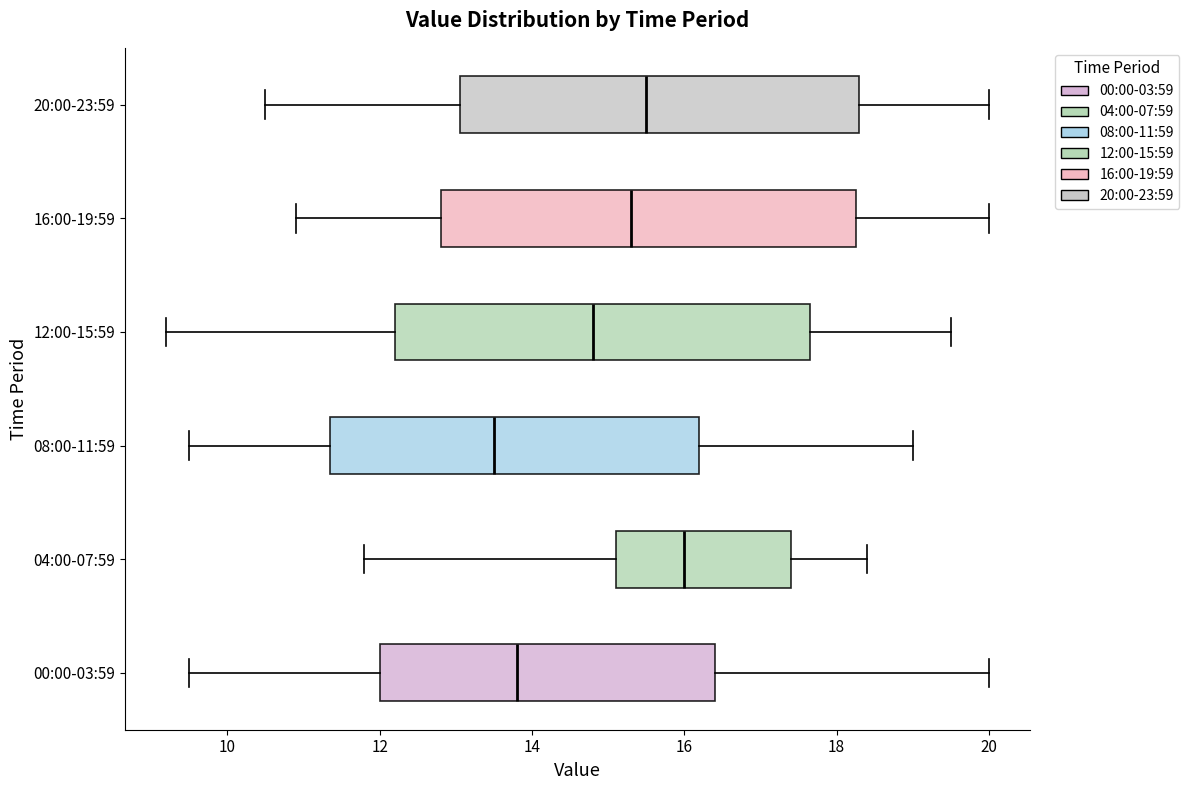

Where does the left whisker of the box for 00:00-03:59 end on the x-axis? The values are not printed on the chart, so give them approximately, as read against the axis.

9.6